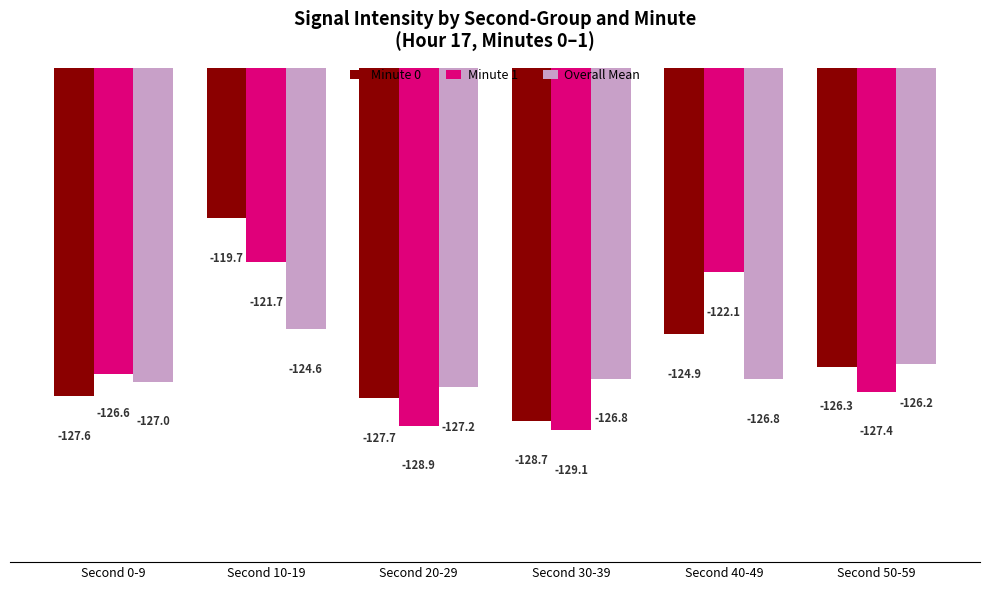

Rank the categories by Minute 1 value from highest to lowest.

Second 10-19, Second 40-49, Second 0-9, Second 50-59, Second 20-29, Second 30-39